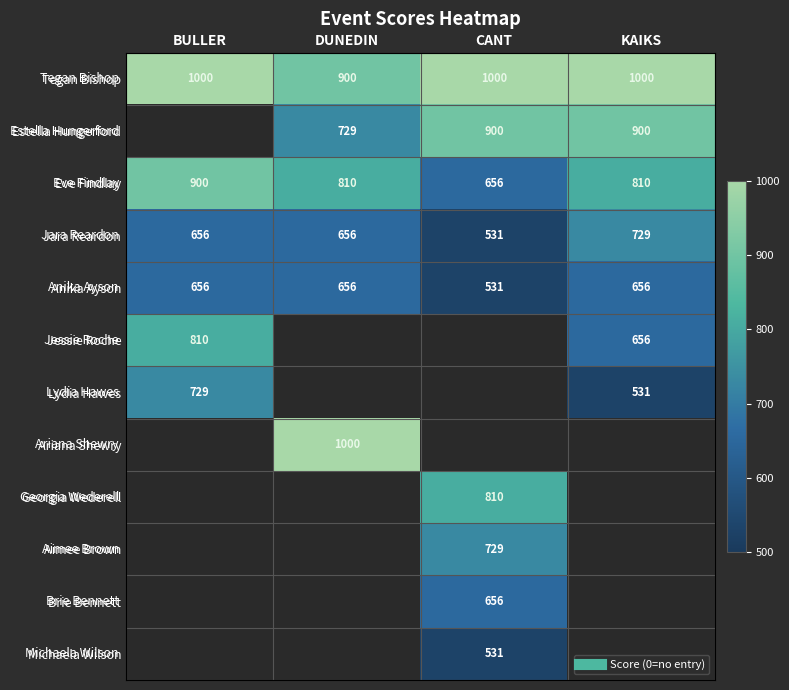

At which category does the chart reach its peak across all series?

BULLER